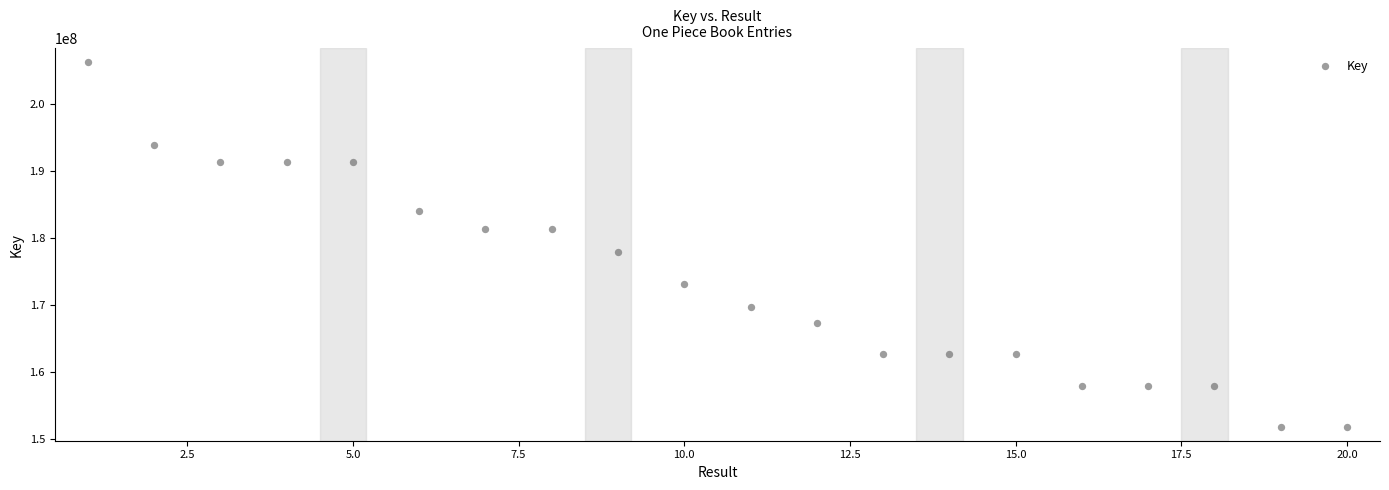

What Y value in the scatter plot is closest to 179013875?

177914608